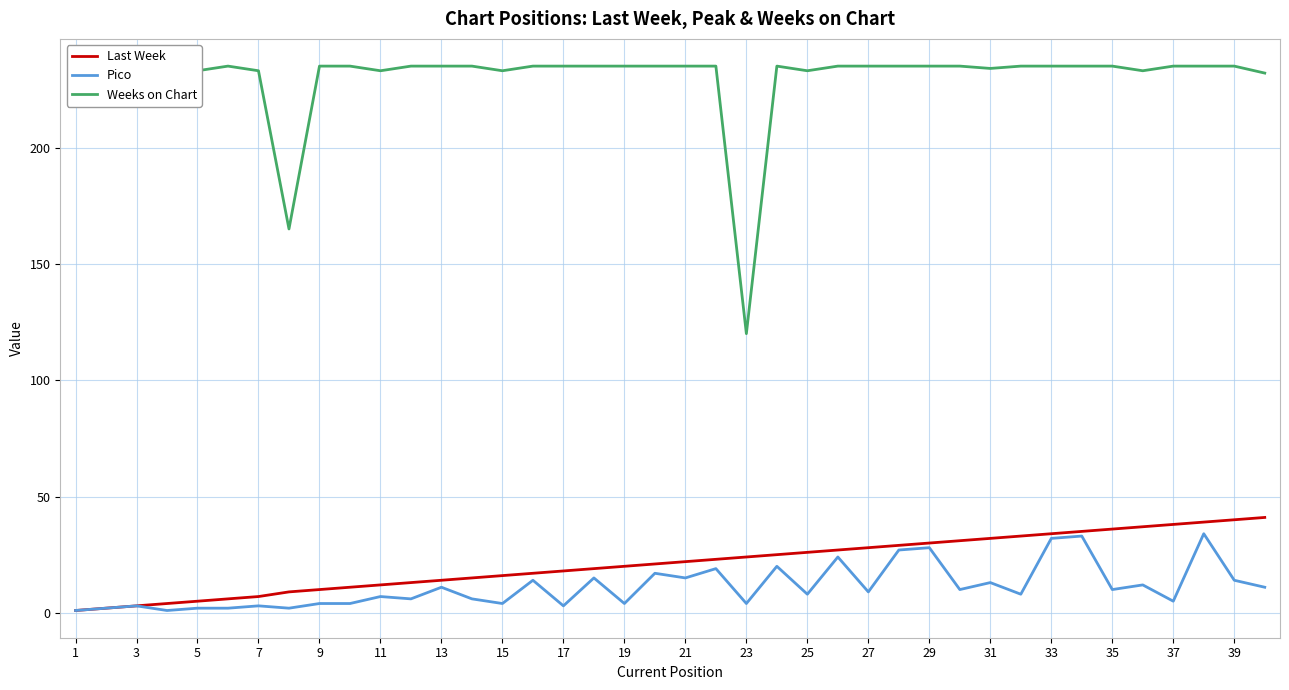

How many values in the Pico series exceed 9?

19